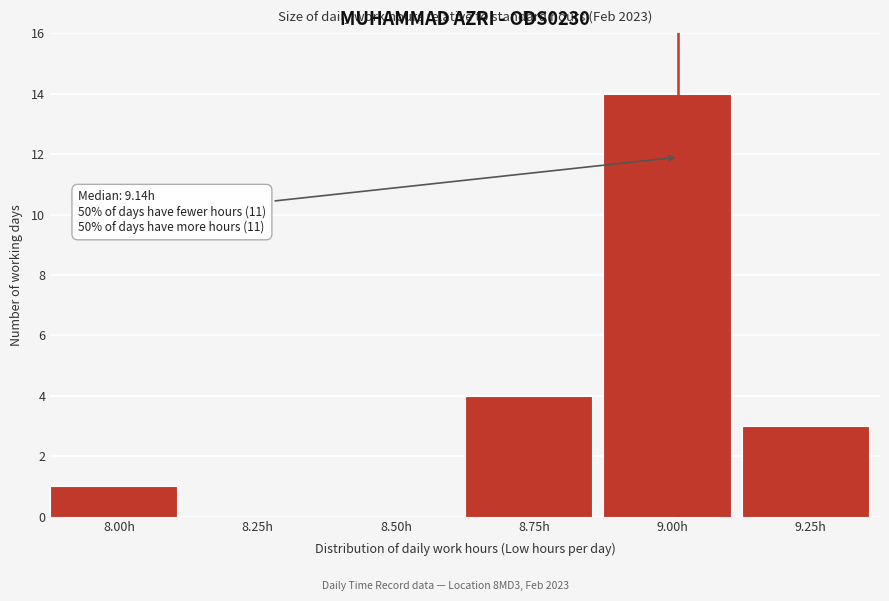

Reading left to right, what are all the values shown in this chart?

8.00h=1	8.25h=0	8.50h=0	8.75h=4	9.00h=14	9.25h=3